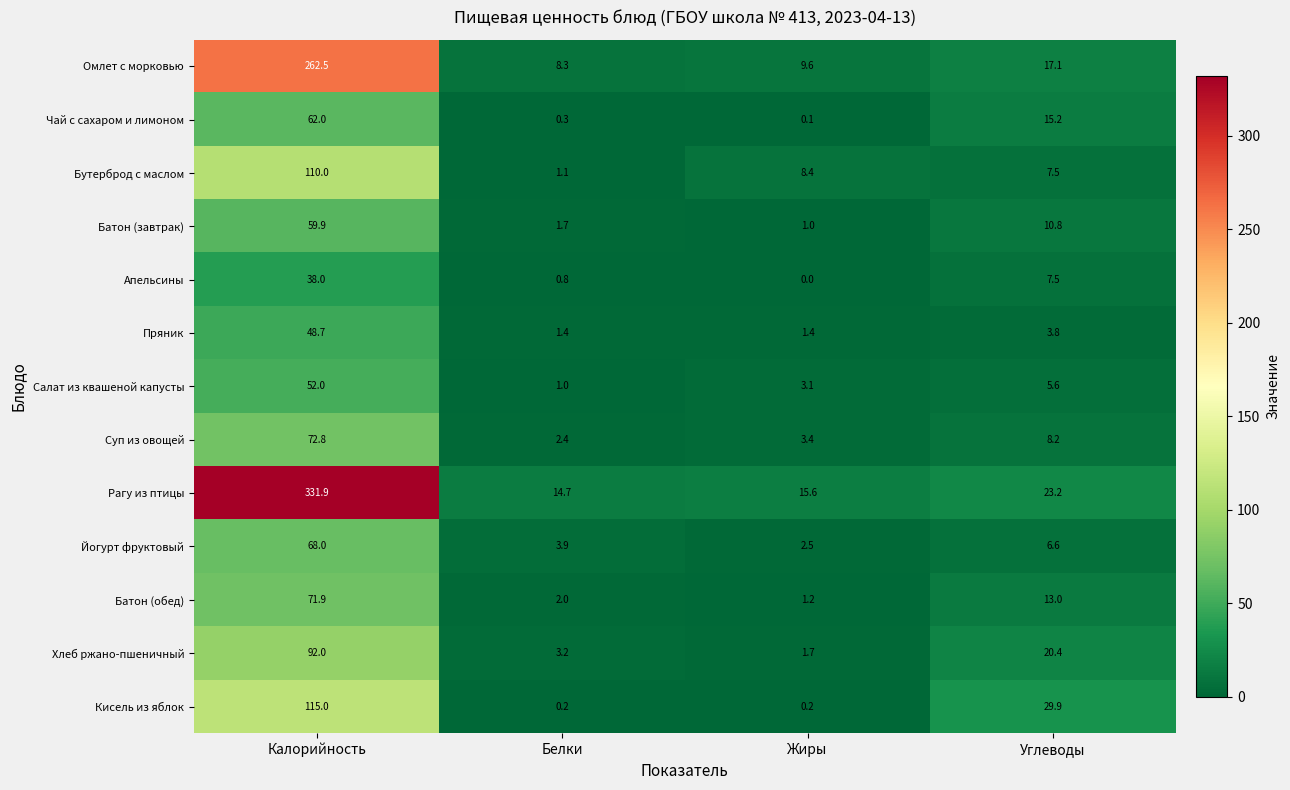

True or false: Рагу из птицы has a value of 7.4 at Углеводы.

False